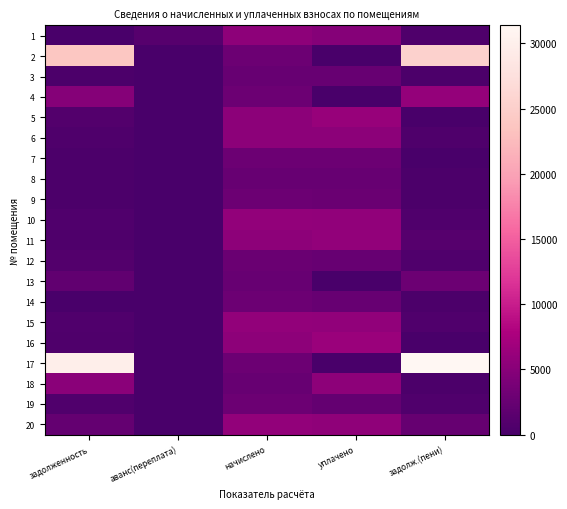

What is the spread (max minus min) of values at аванс(переплата)?

1201.5